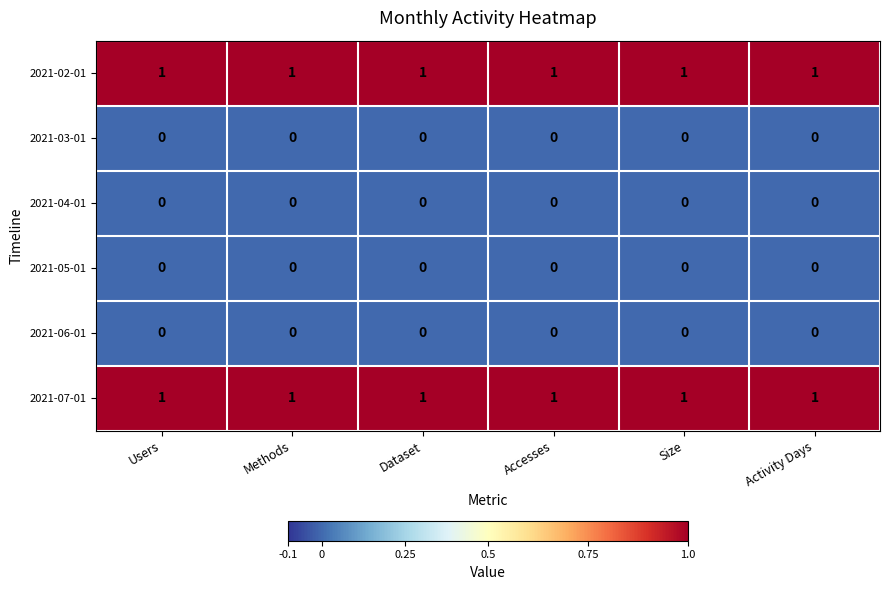

At how many categories does at least one series exceed 0?

6